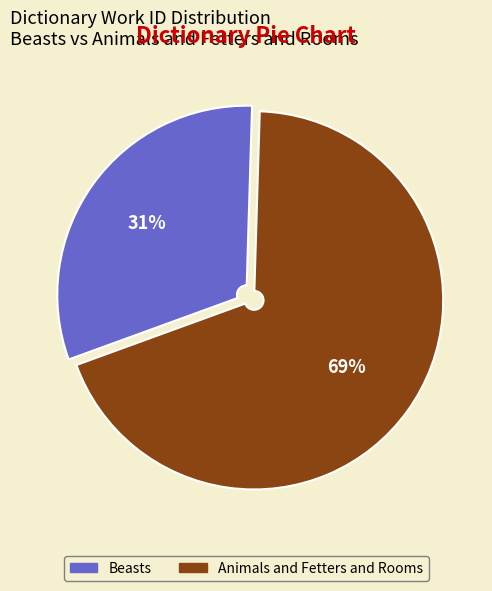

To the nearest percent, what portion does Animals and Fetters and Rooms represent?

69%